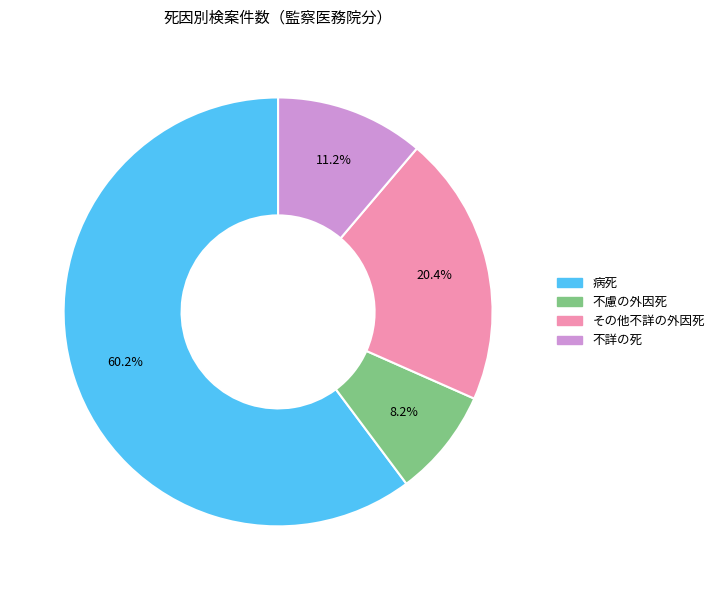

True or false: 不詳の死 accounts for 11% of the total.

True